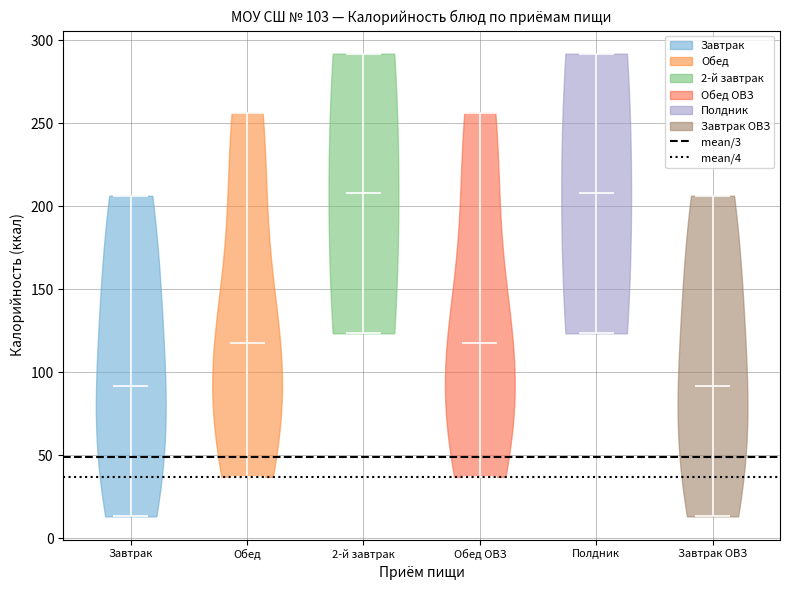

Reading left to right, read every violin against the y-axis: where its median line is, and the lowest and highest points it reaches. The values are not printed on the chart, so give them approximately, as read against the axis.

Завтрак: median line 90, lowest point 15, highest point 205
Обед: median line 120, lowest point 35, highest point 255
2-й завтрак: median line 210, lowest point 125, highest point 290
Обед ОВЗ: median line 120, lowest point 35, highest point 255
Полдник: median line 210, lowest point 125, highest point 290
Завтрак ОВЗ: median line 90, lowest point 15, highest point 205